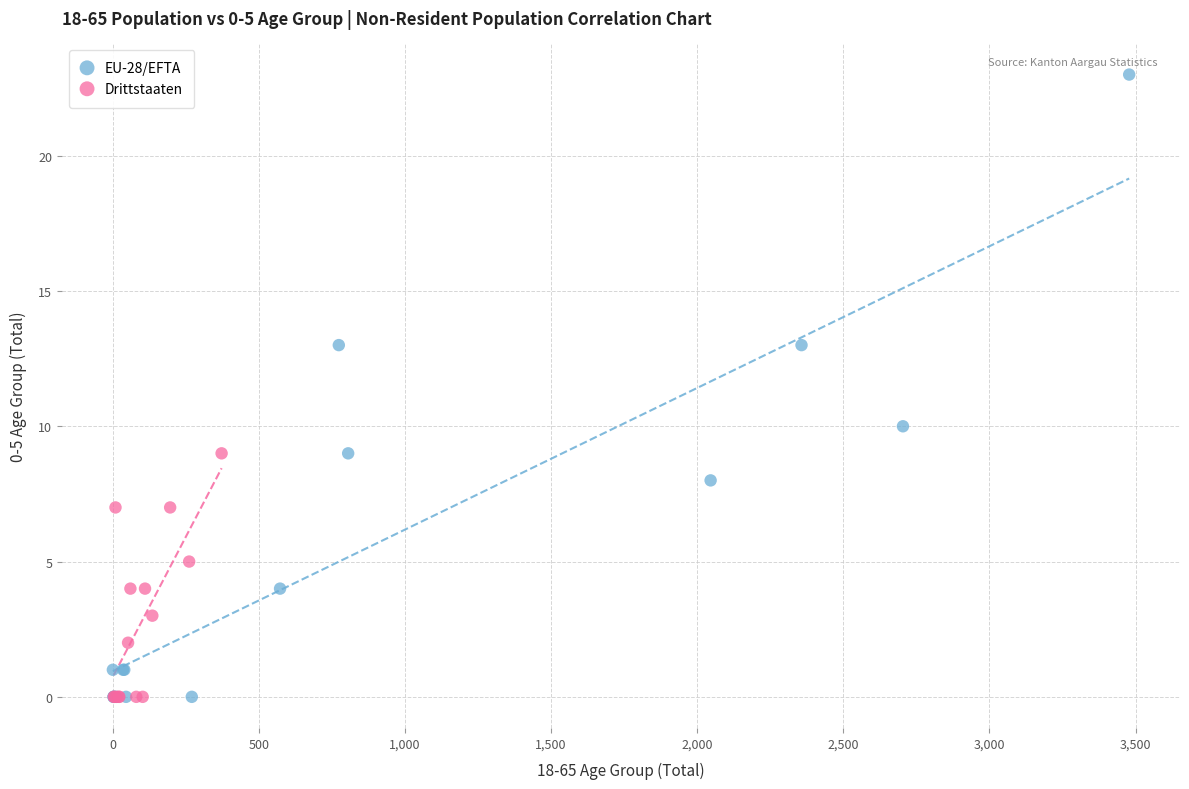

Which series has the widest spread of Y values?

EU-28/EFTA